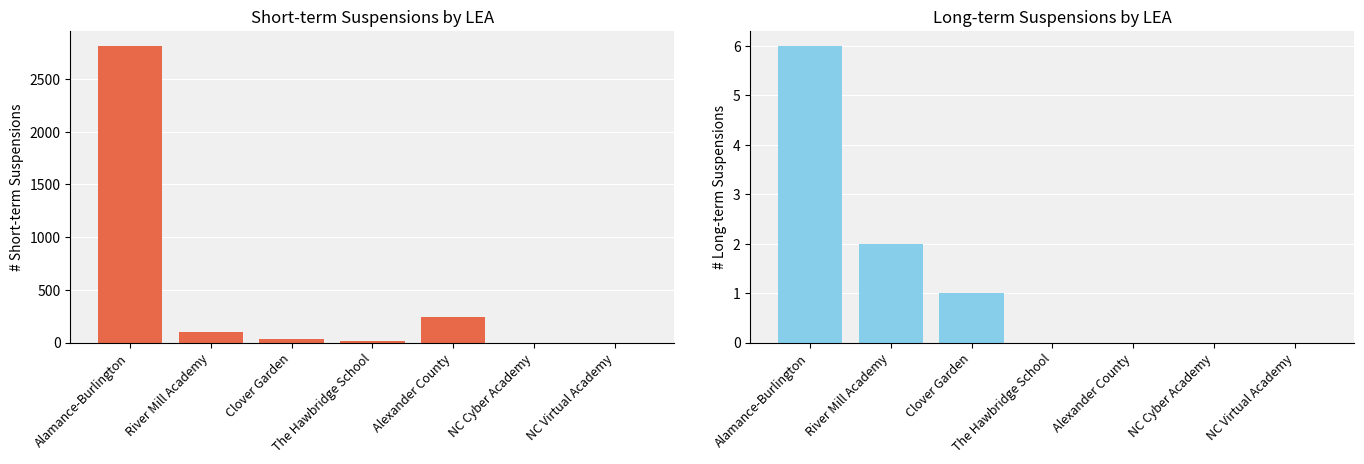

How many bars are there in total?

14